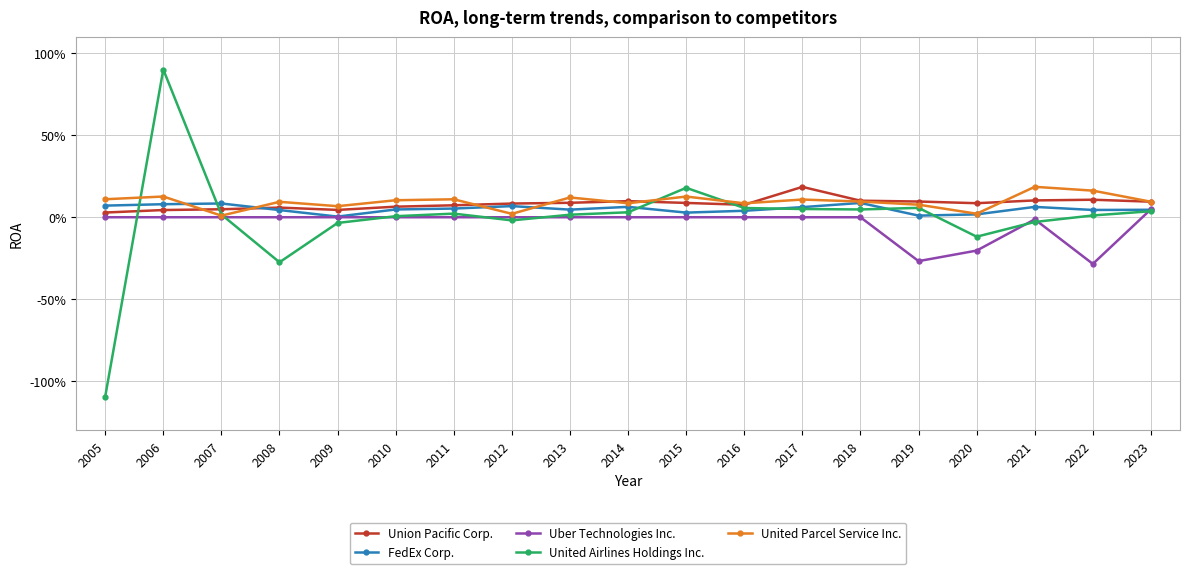

Is it true that United Parcel Service Inc. equals 0.0 at 2012?

True